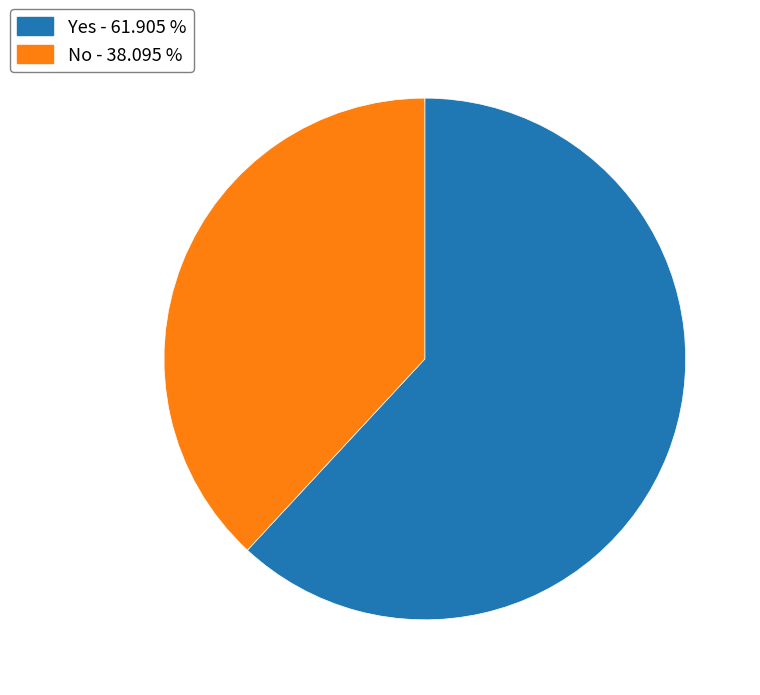

Approximately how many times larger is the value at Yes - 61.905 % compared to No - 38.095 %?

1.6